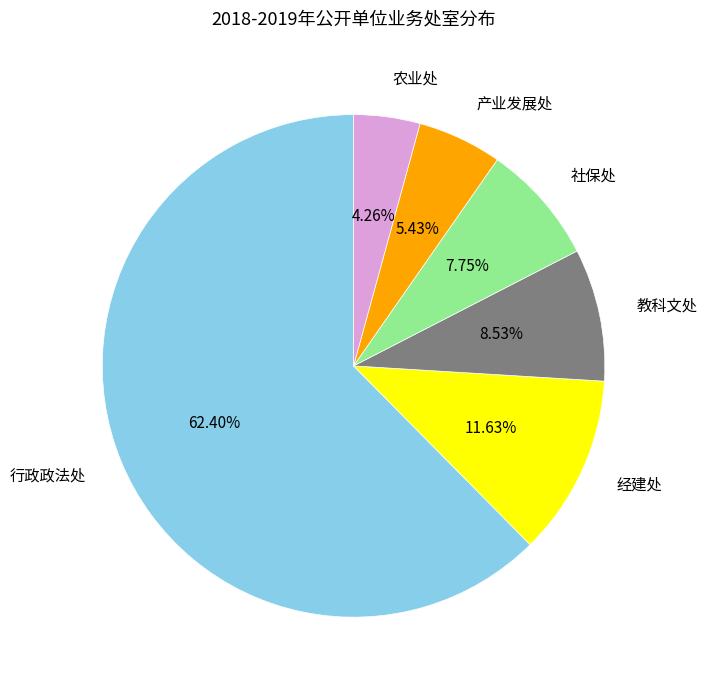

Is it true that 行政政法处 is 62% of the pie?

True